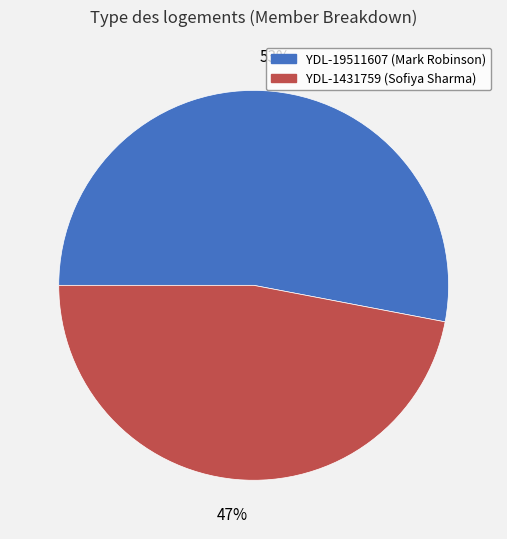

Do YDL-1431759 (Sofiya Sharma) and YDL-19511607 (Mark Robinson) together represent more than half of the pie?

Yes